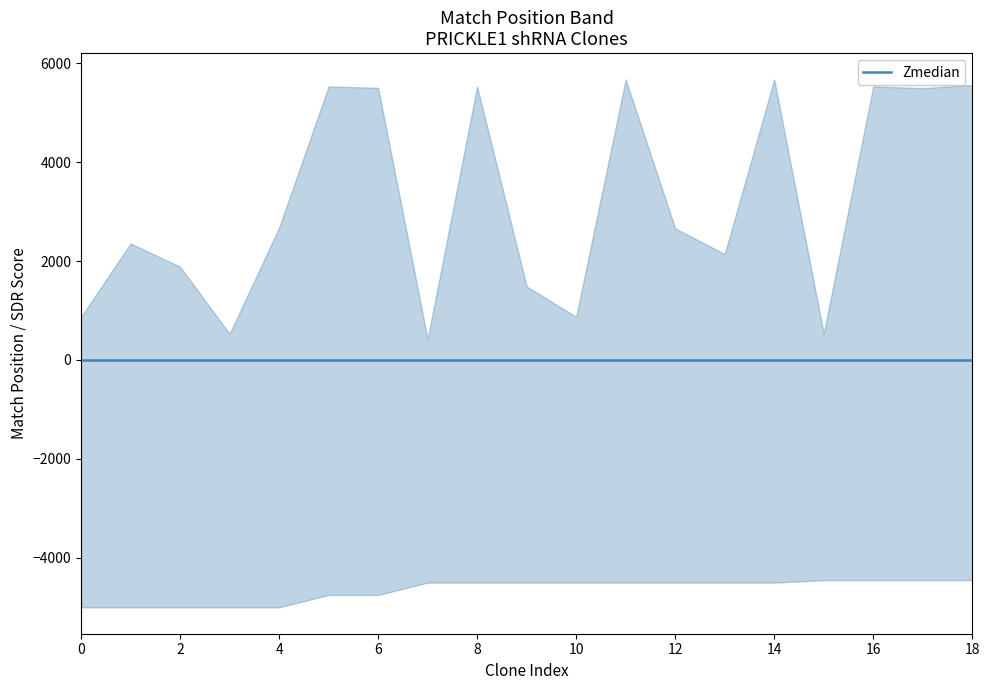

Which category has the lowest value across all series?

14